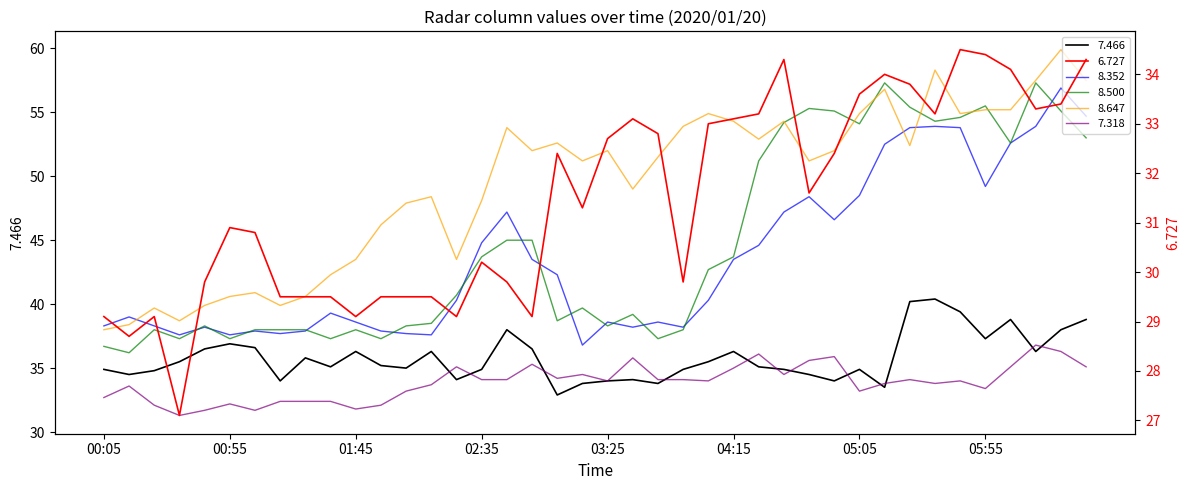

What is the greatest value displayed?

59.9